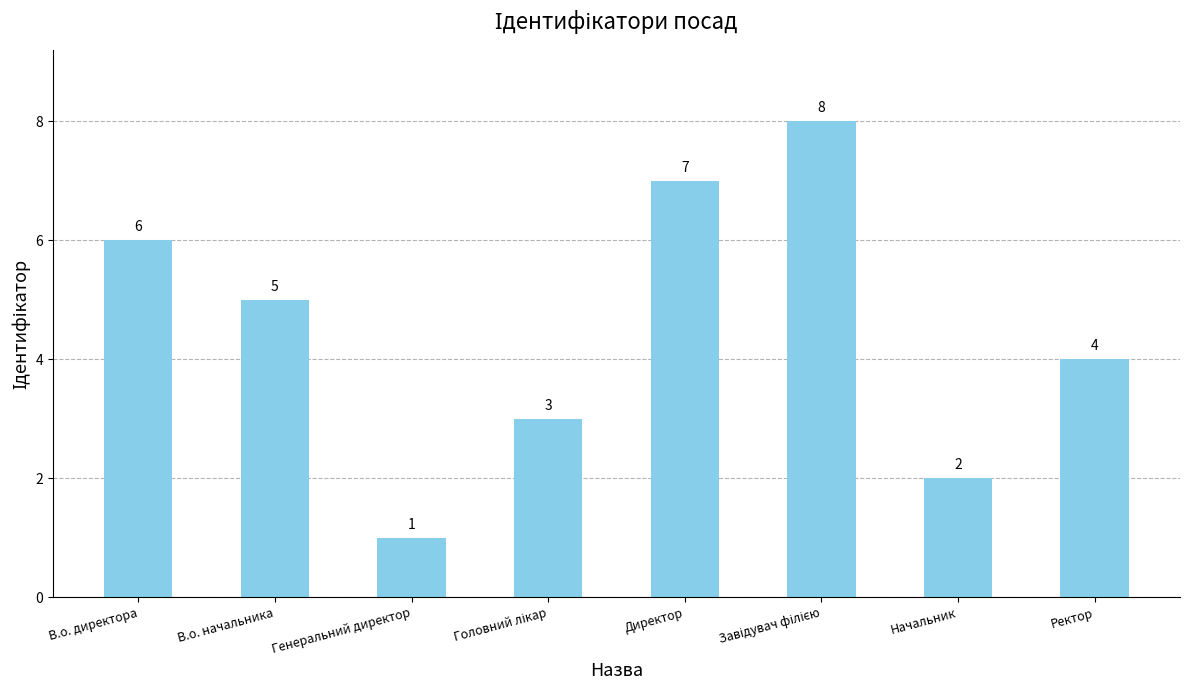

Where is the data nearest to the value 4?

Ректор